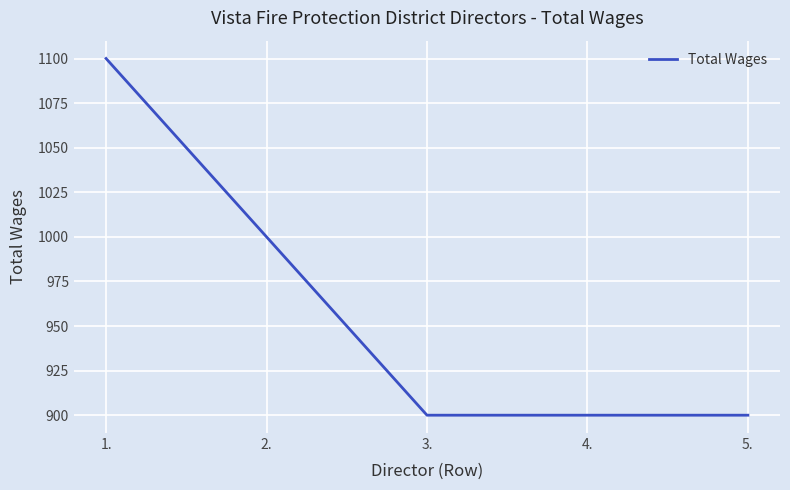

What is the approximate value at 3., to the nearest 50?

900